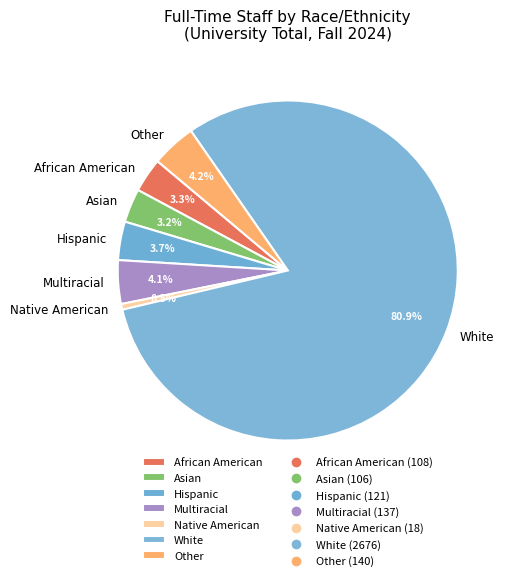

Combined, do Hispanic and African American account for over 50%?

No